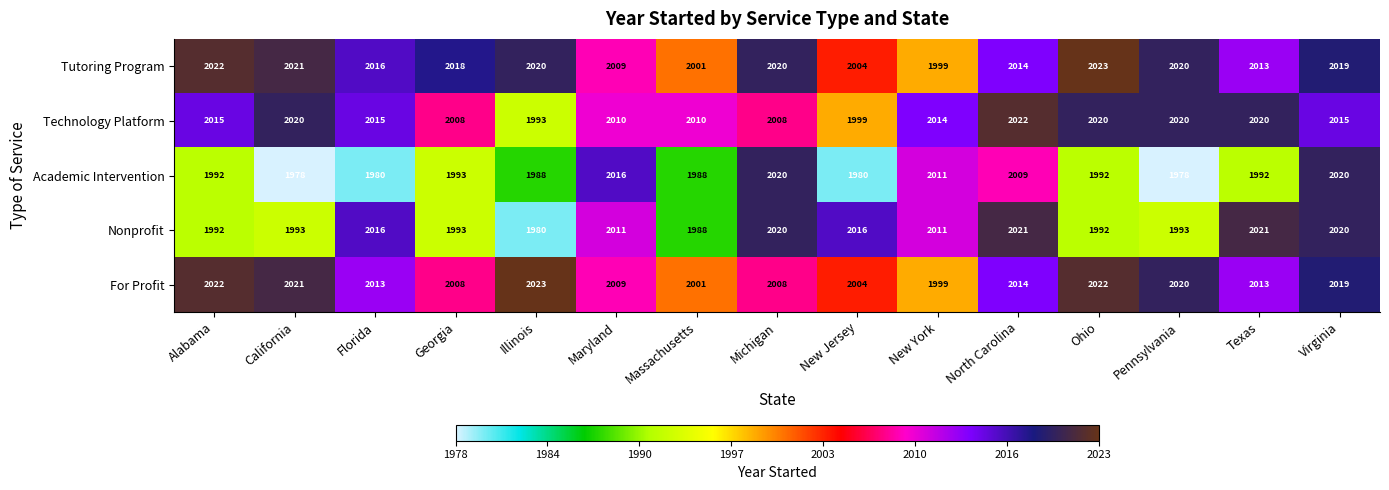

What is the average value of the Academic Intervention series?

1996